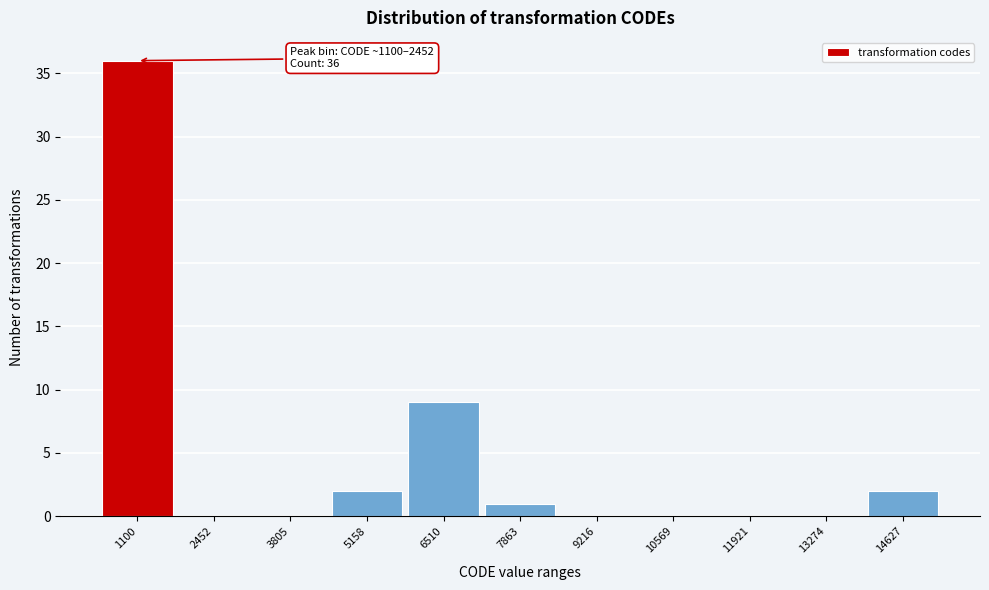

Reading right to left, extract all data points from this chart.

14627=2	13274=0	11921=0	10569=0	9216=0	7863=1	6510=9	5158=2	3805=0	2452=0	1100=36